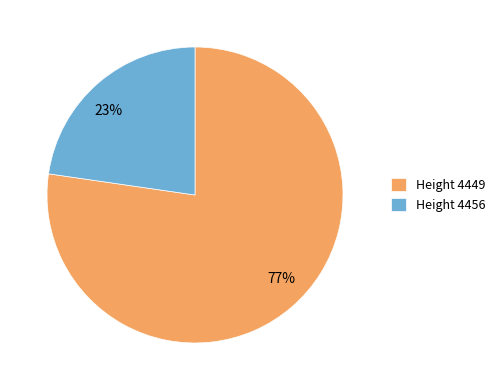

Is there a majority slice in this chart?

Yes